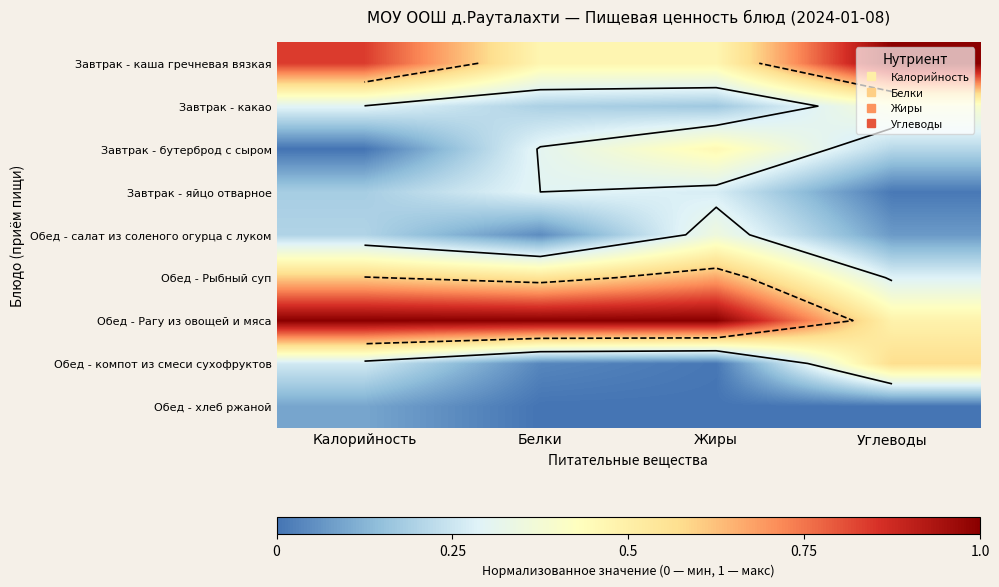

True or false: Обед - Рыбный суп has a value of 0.3 at Белки.

False